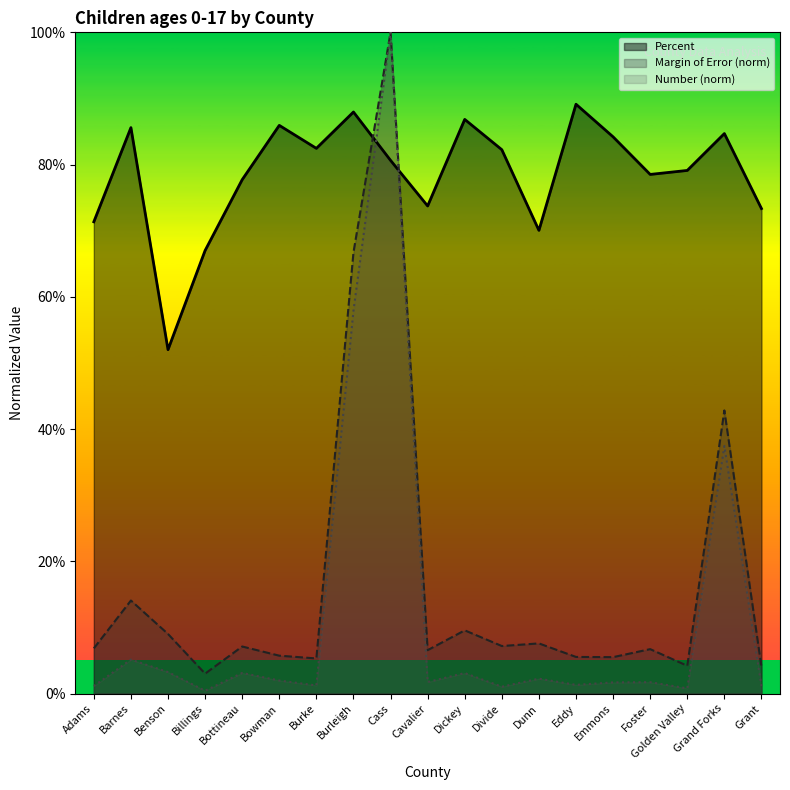

How many data points does each series have?

19